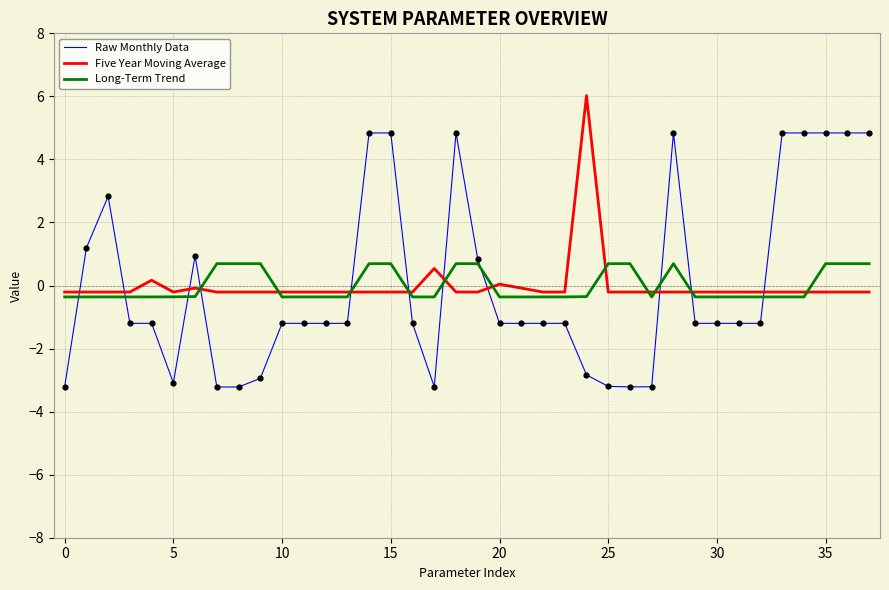

Which series has the widest spread of values?

Raw Monthly Data